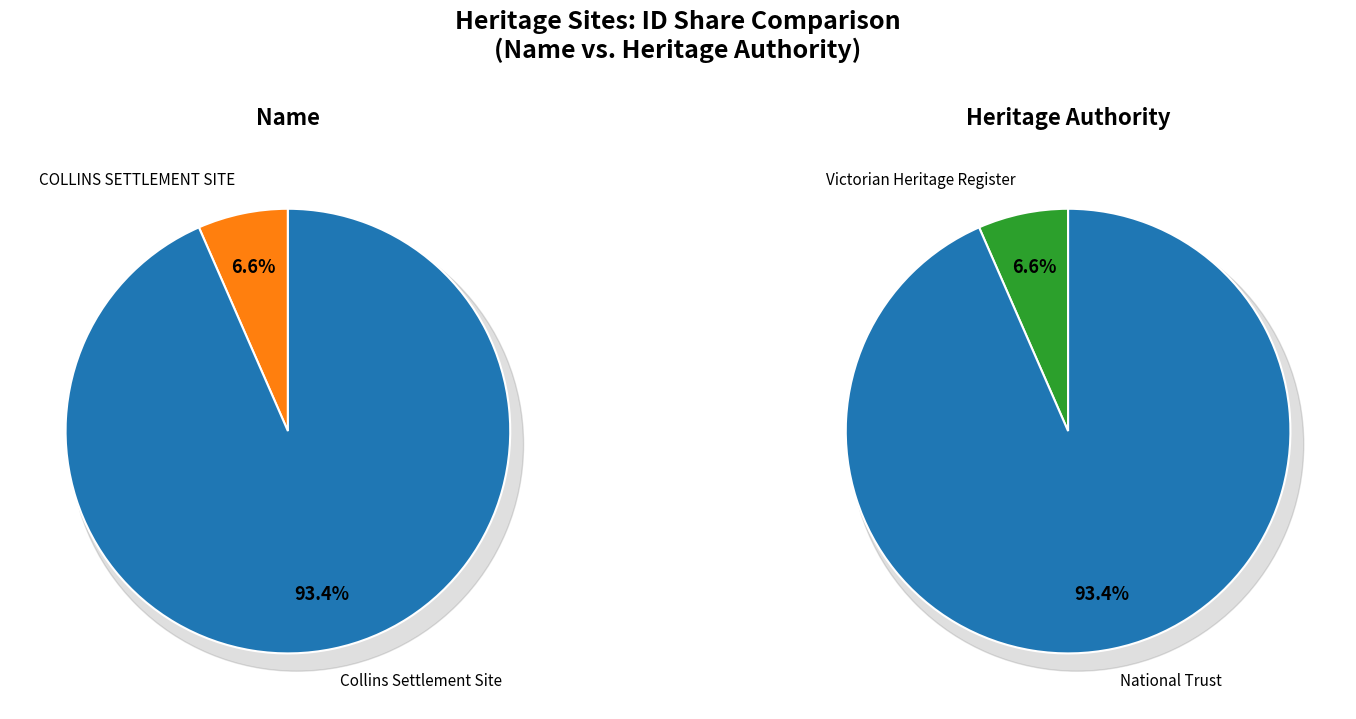

Between Collins Settlement Site and COLLINS SETTLEMENT SITE, which is larger?

Collins Settlement Site